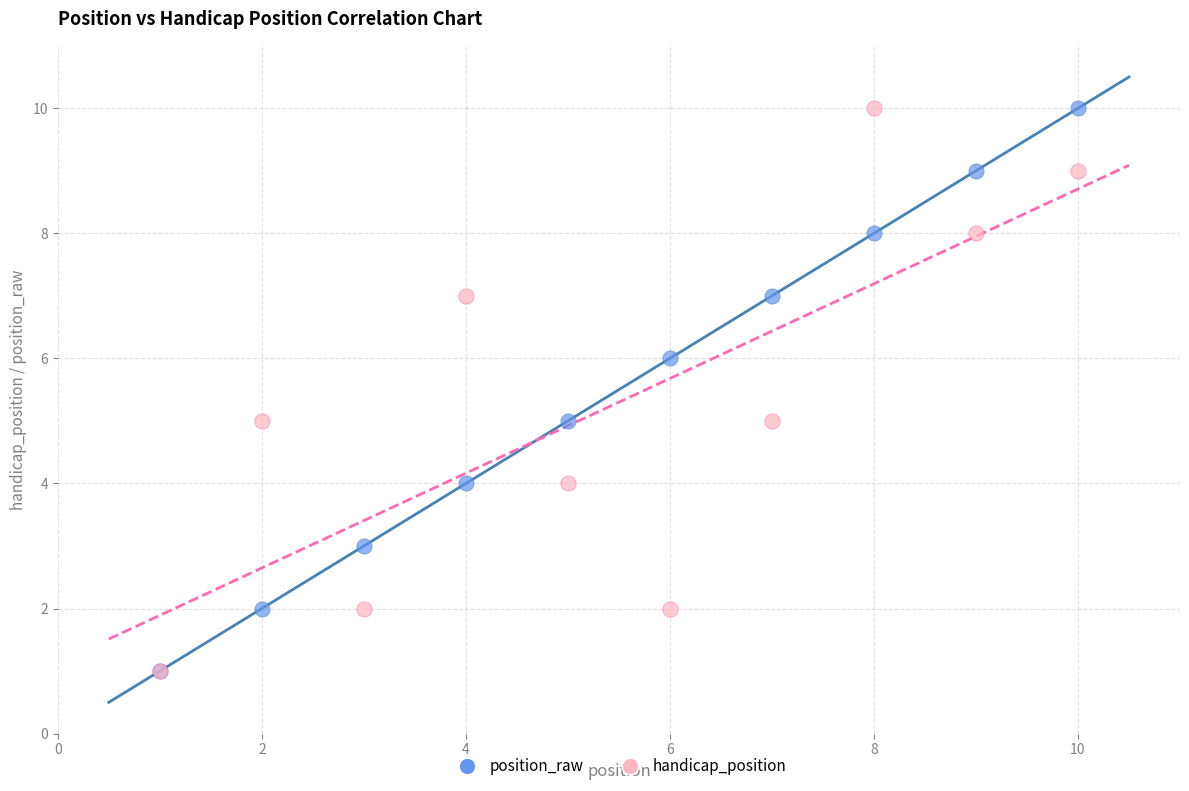

What are all the series names shown in the legend?

position_raw, handicap_position